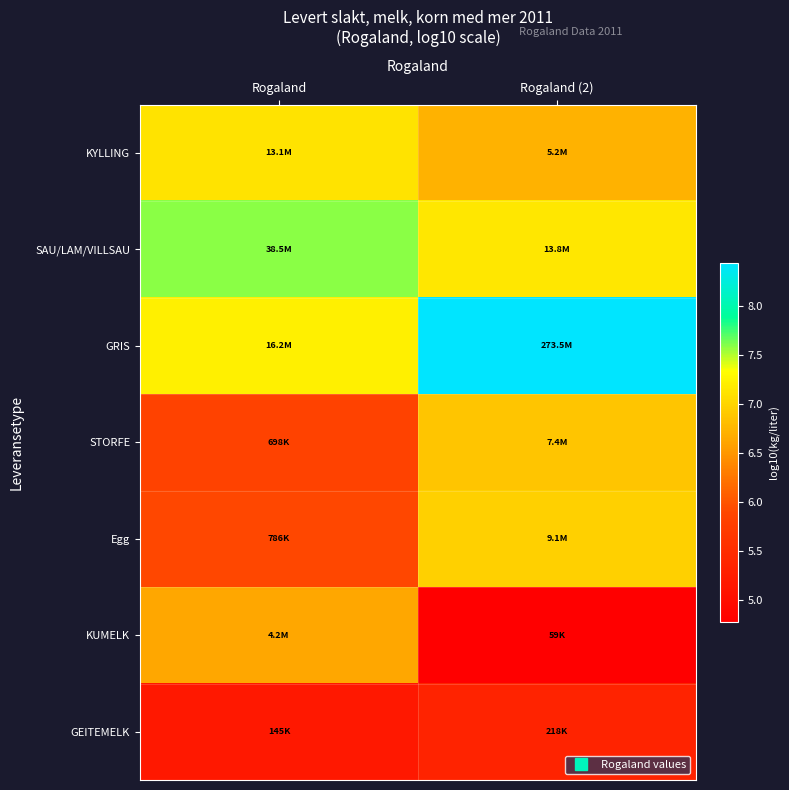

Which has a higher value, Rogaland (2) or Rogaland?

Rogaland